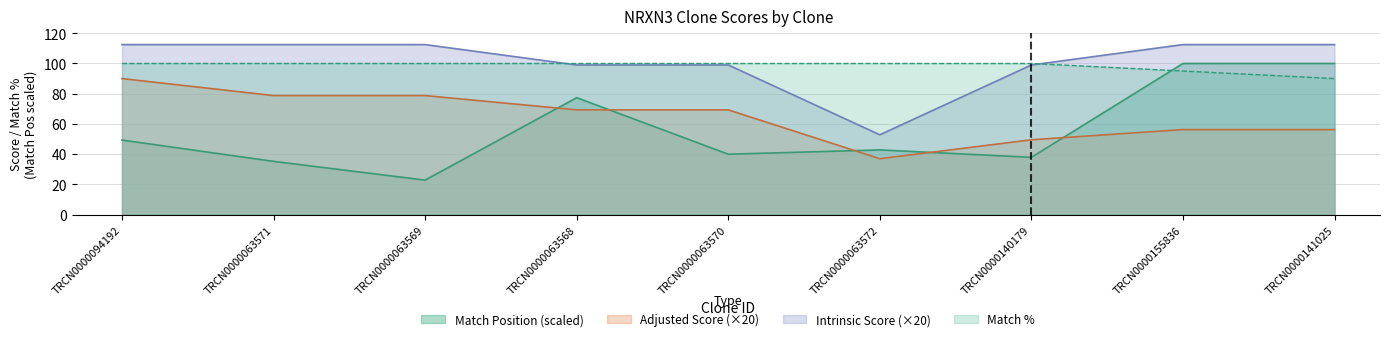

What is the label of the 8th point from the left?

TRCN0000155836